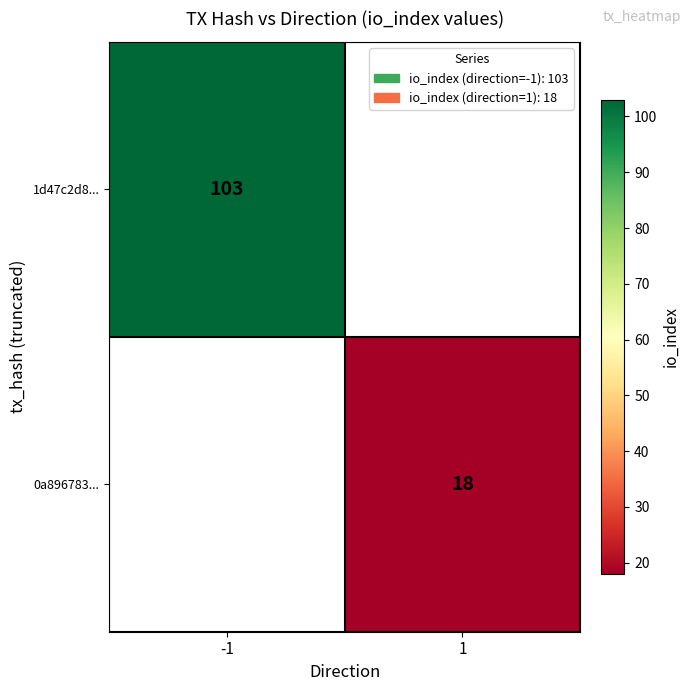

What is the smallest value displayed?

18.0